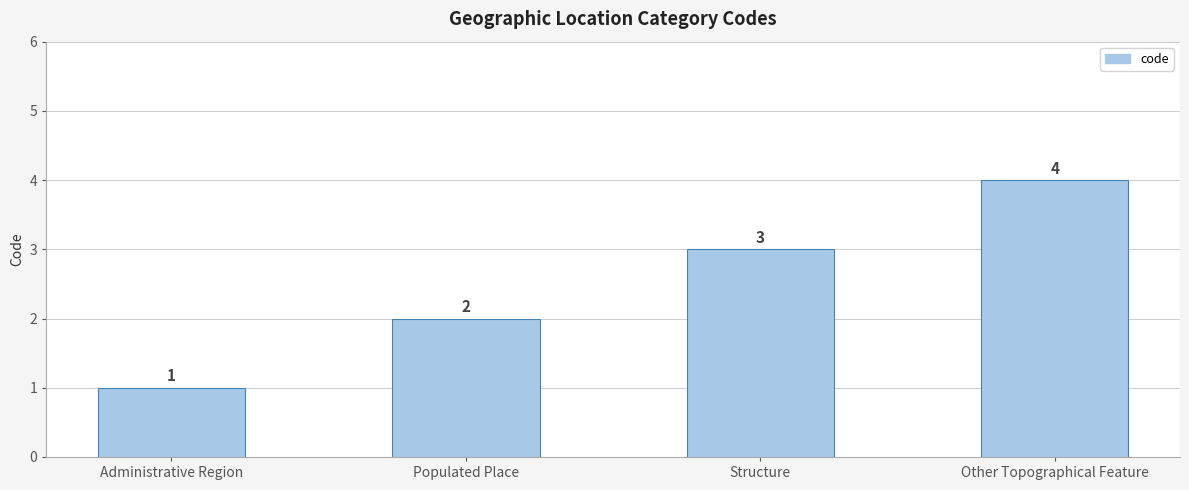

What is the sum of the values at Other Topographical Feature and Administrative Region?

5